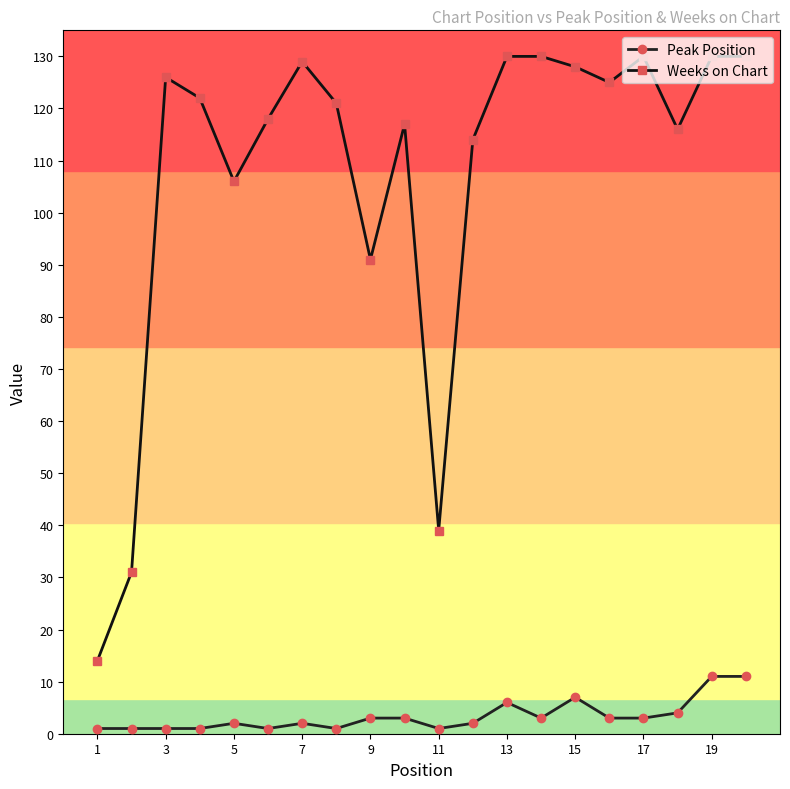

At how many categories does at least one series exceed 103?

16